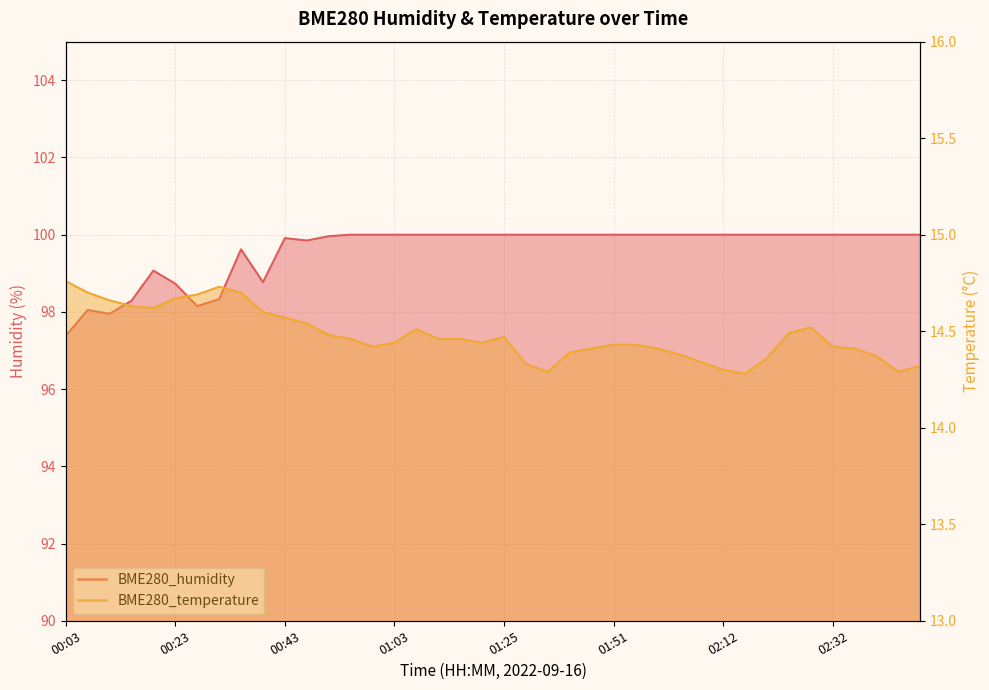

List the labels in order of BME280_temperature value, smallest first.

02:16, 01:33, 02:45, 02:12, 02:49, 01:29, 02:08, 02:20, 02:40, 02:04, 01:43, 01:47, 01:59, 02:36, 00:59, 02:32, 01:51, 01:55, 01:03, 01:20, 00:55, 01:11, 01:16, 01:25, 00:51, 02:24, 01:07, 02:28, 00:47, 00:43, 00:39, 00:19, 00:15, 00:11, 00:23, 00:27, 00:07, 00:35, 00:31, 00:03